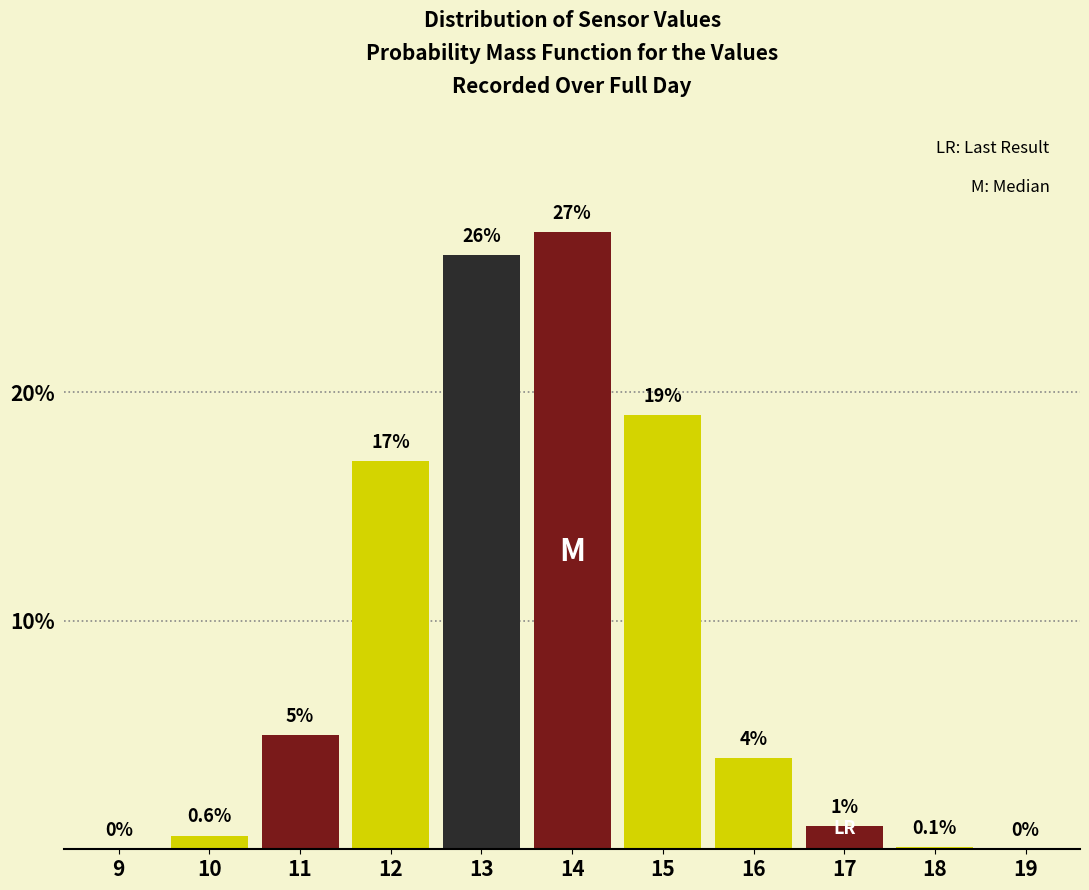

Reading left to right, what are all the values shown in this chart?

9=0.0	10=0.6	11=5.0	12=17.0	13=26.0	14=27.0	15=19.0	16=4.0	17=1.0	18=0.1	19=0.0